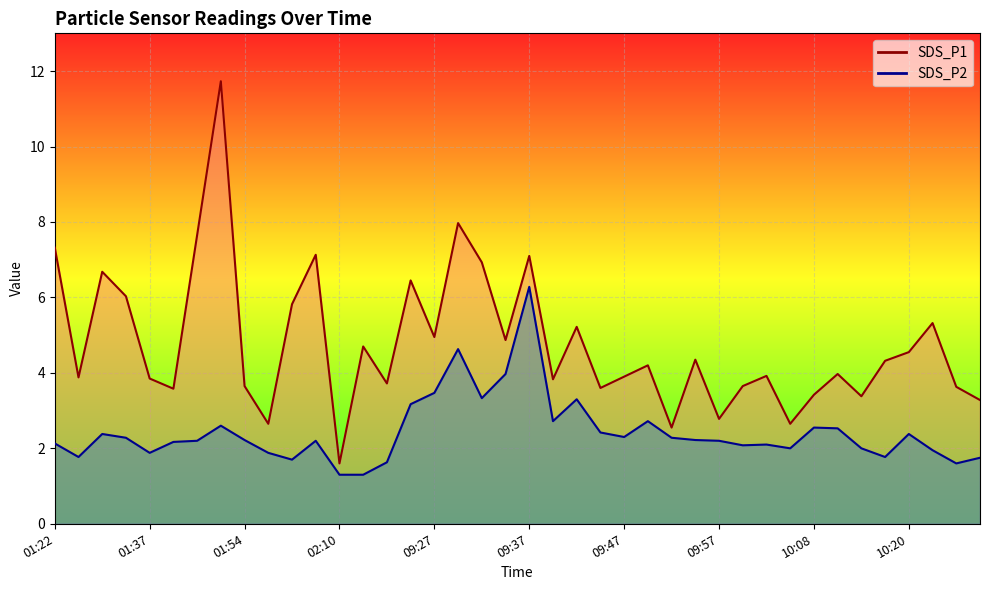

How many lines are shown in the chart?

2